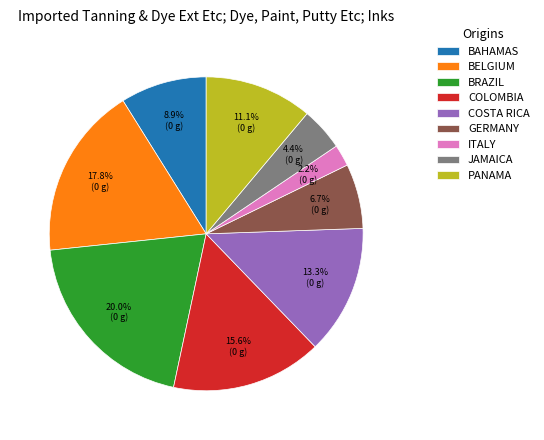

Count the number of slices in the pie.

9